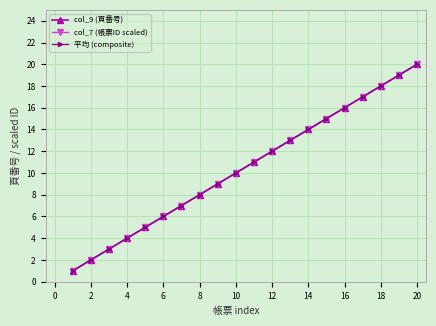

Is this an area chart (filled region under the line)?

No